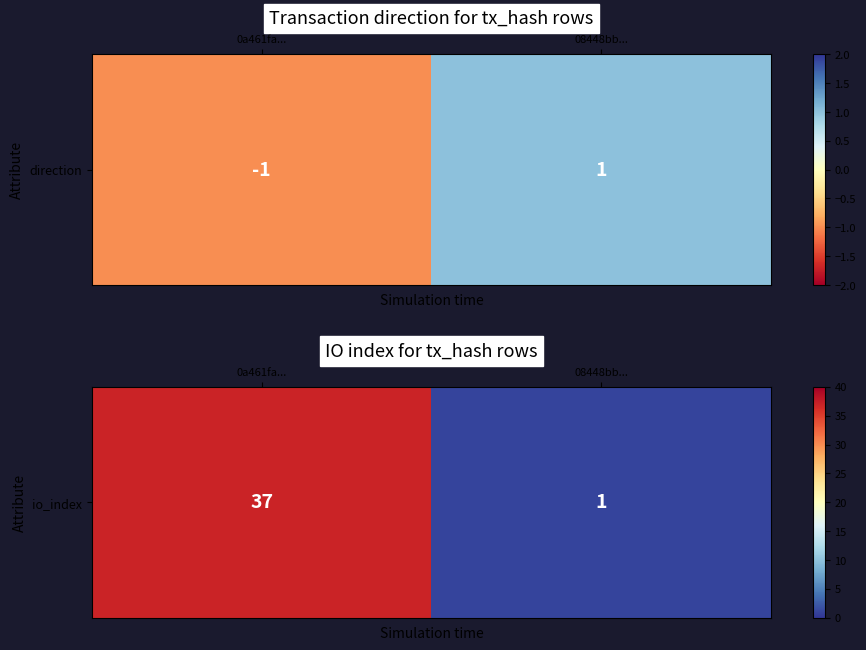

What is the change in value from 0a461fa... to 08448bb...?

-36